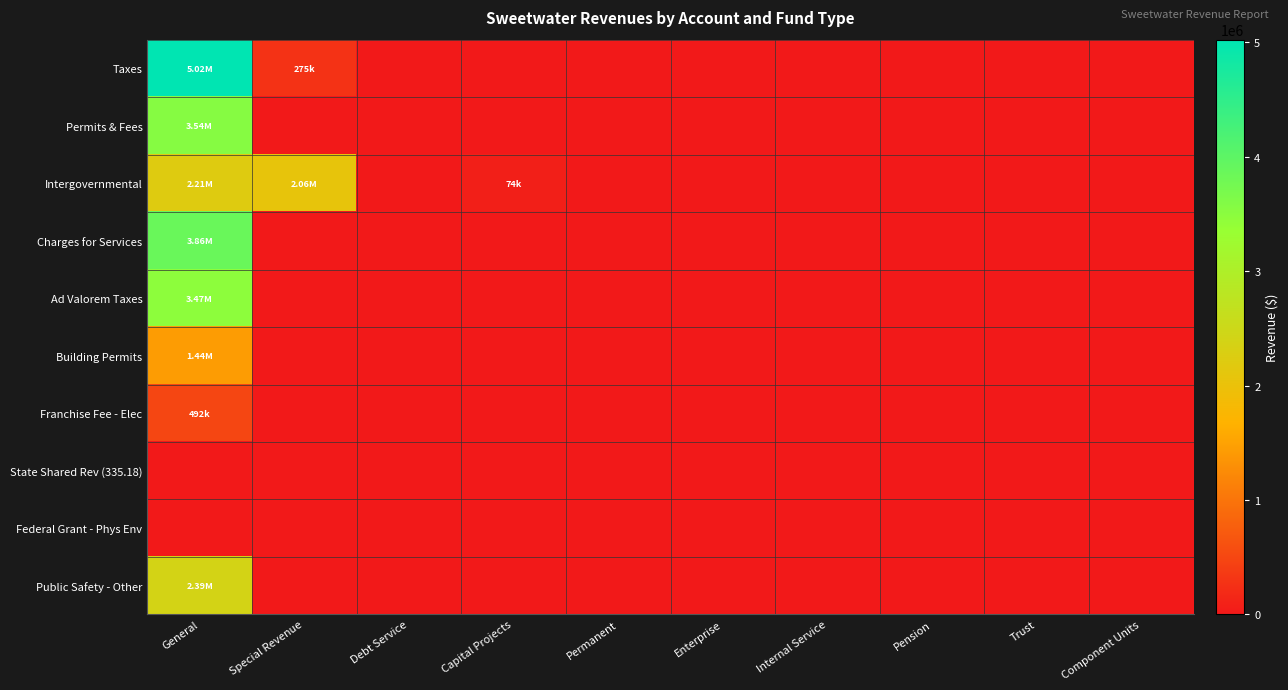

At which category is the sum across all series the highest?

General